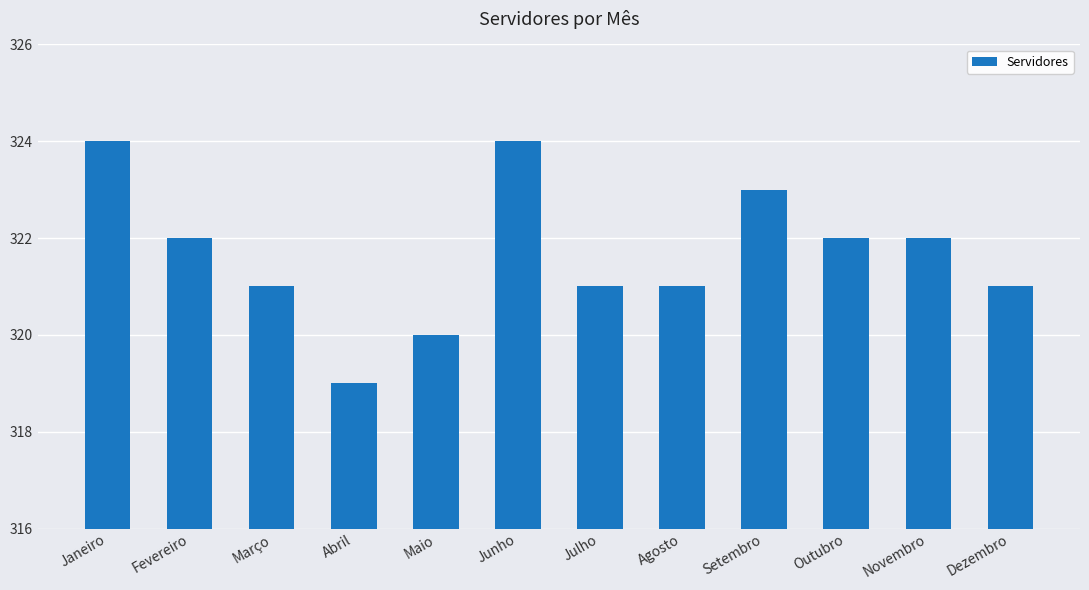

The value at Setembro is 120. True or false?

False